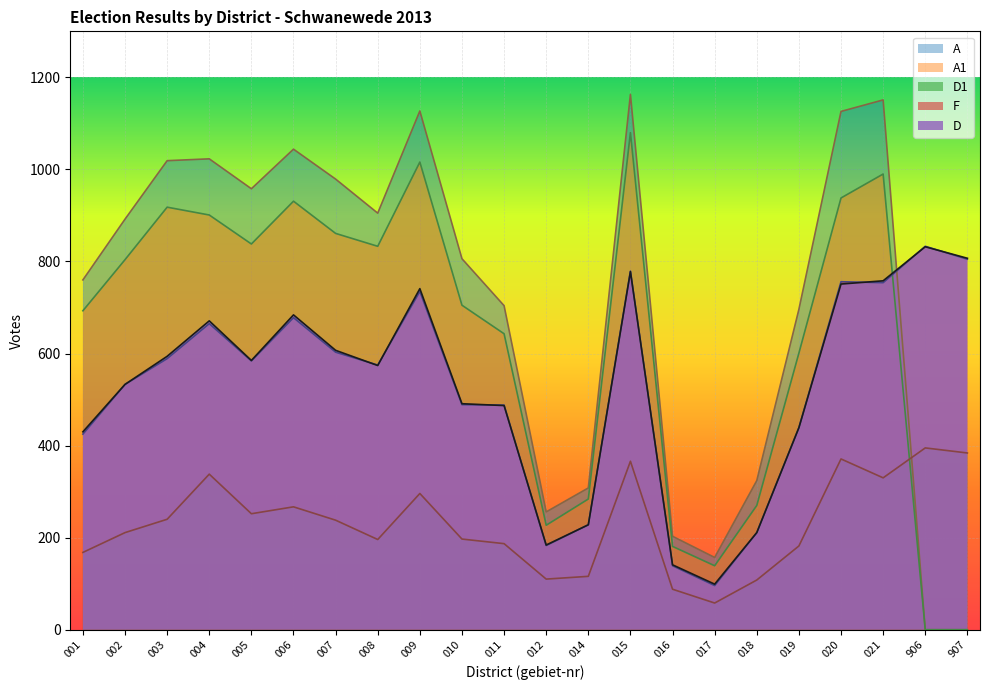

What is the maximum value shown in the chart?

1163